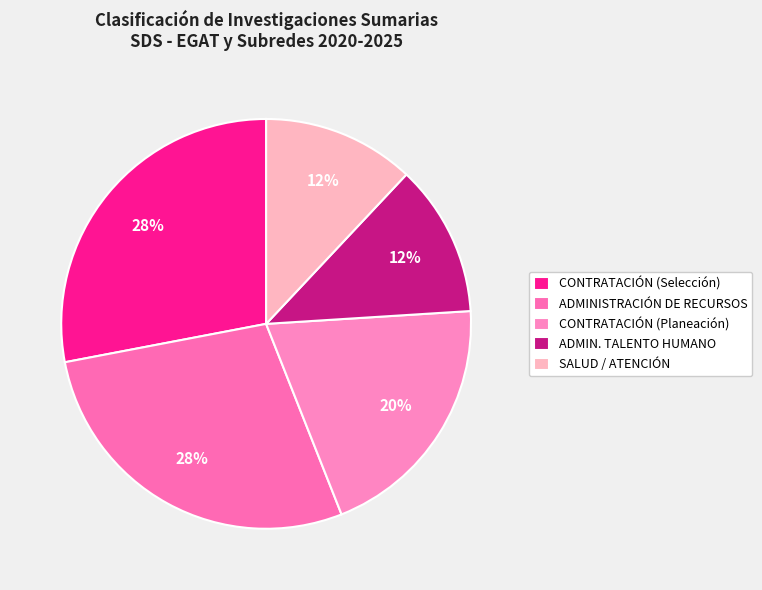

To the nearest percent, what is the difference between the ADMINISTRACIÓN DE RECURSOS and SALUD / ATENCIÓN slice percentages?

16%